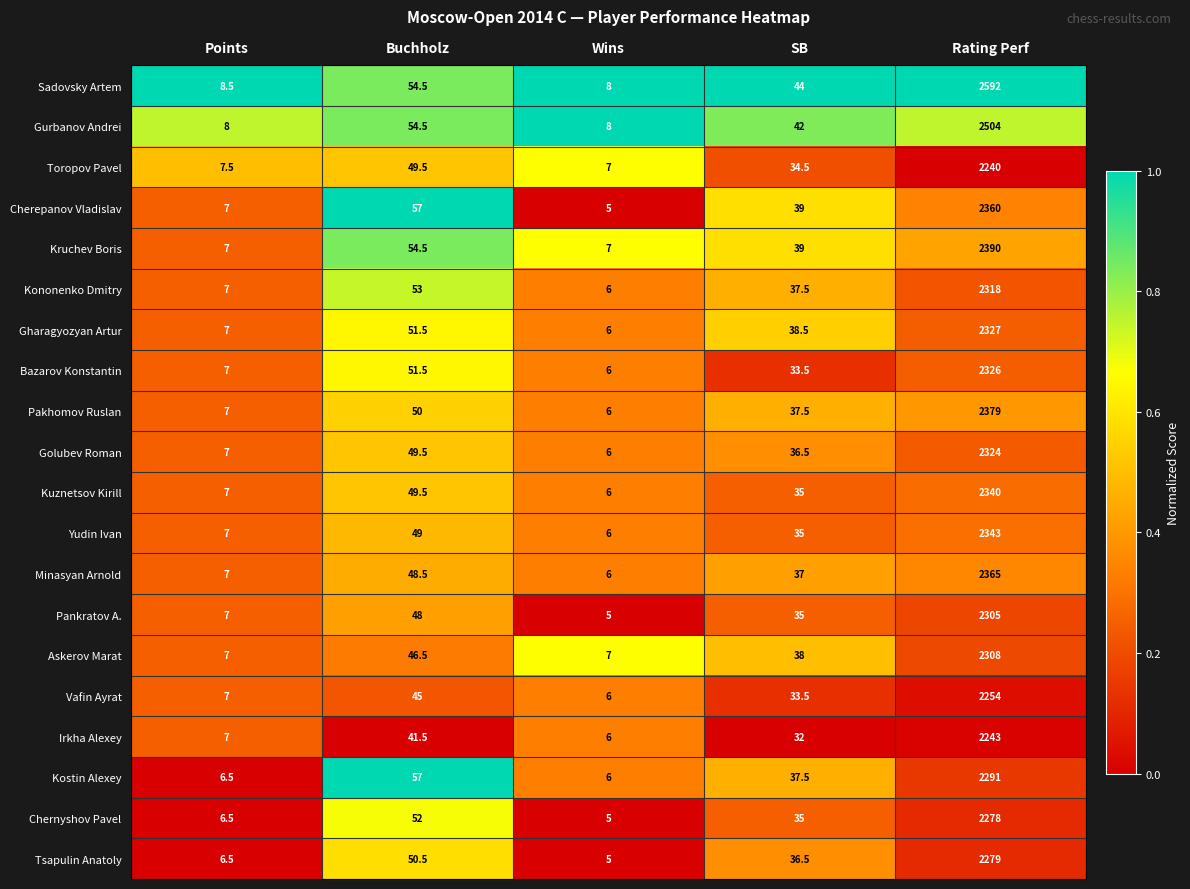

What value does the Kononenko Dmitry series have at Points?

7.0